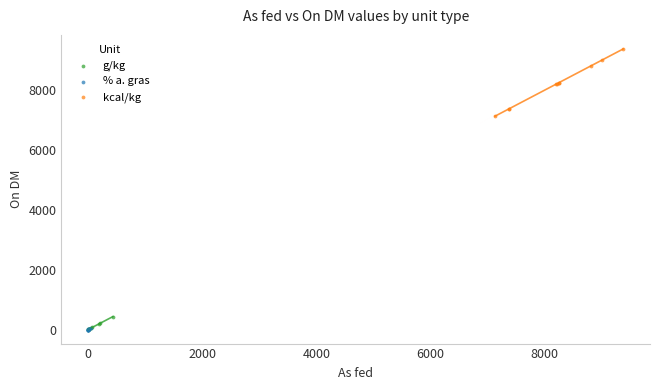

Which series reaches the maximum Y coordinate?

kcal/kg